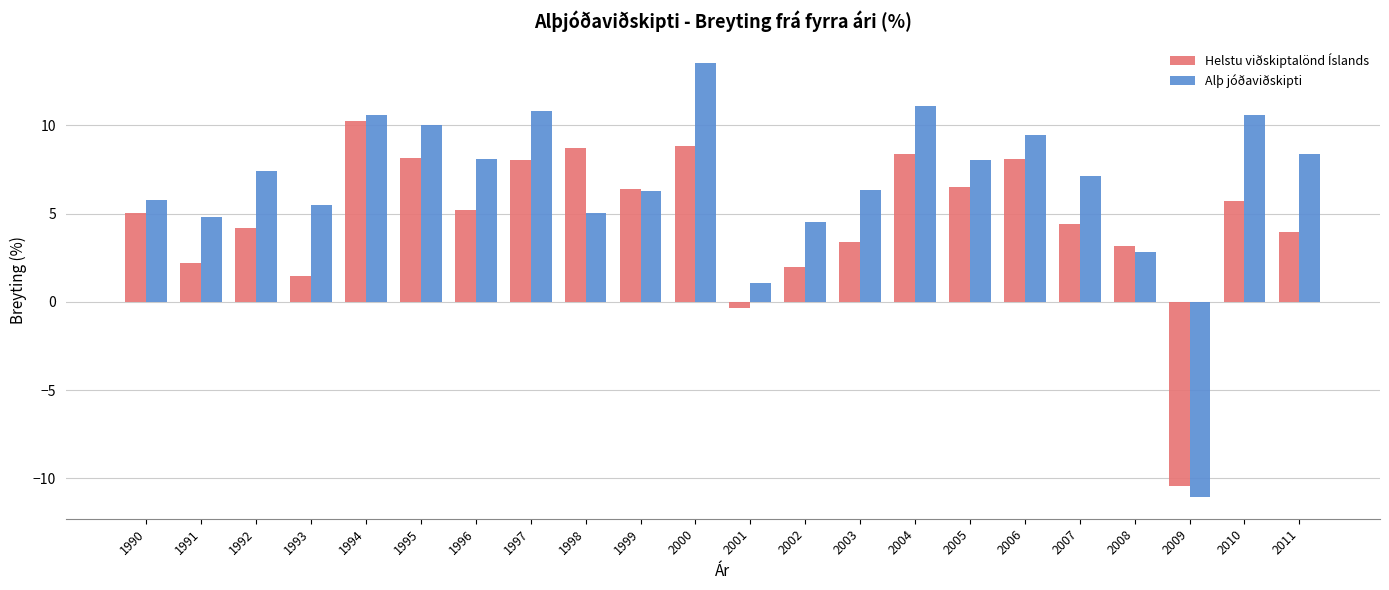

Which series has the widest spread of values?

Alþ jóðaviðskipti